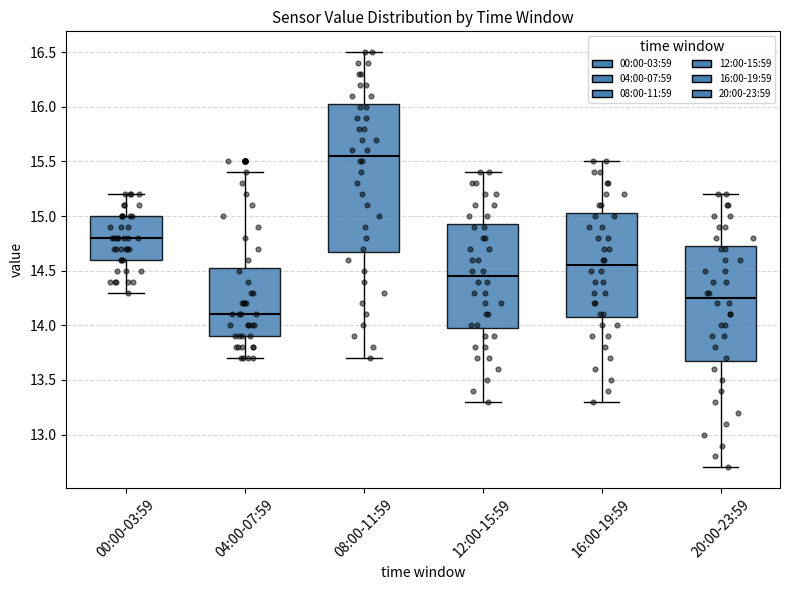

Where does the upper whisker of the box for 00:00-03:59 end on the y-axis? The values are not printed on the chart, so give them approximately, as read against the axis.

15.20